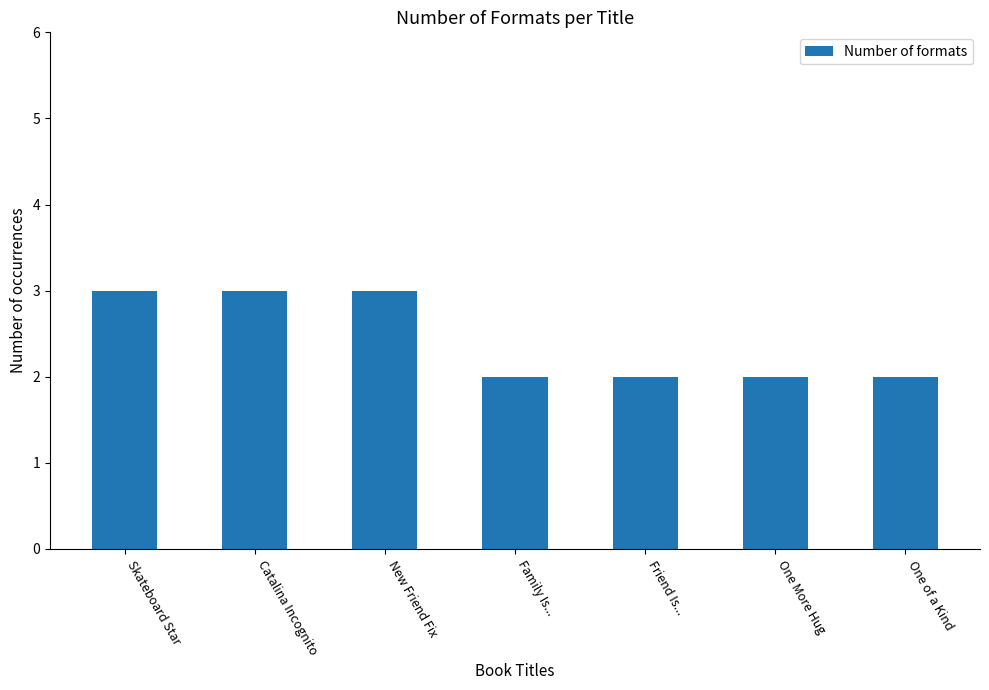

What is the sum of all values?

17